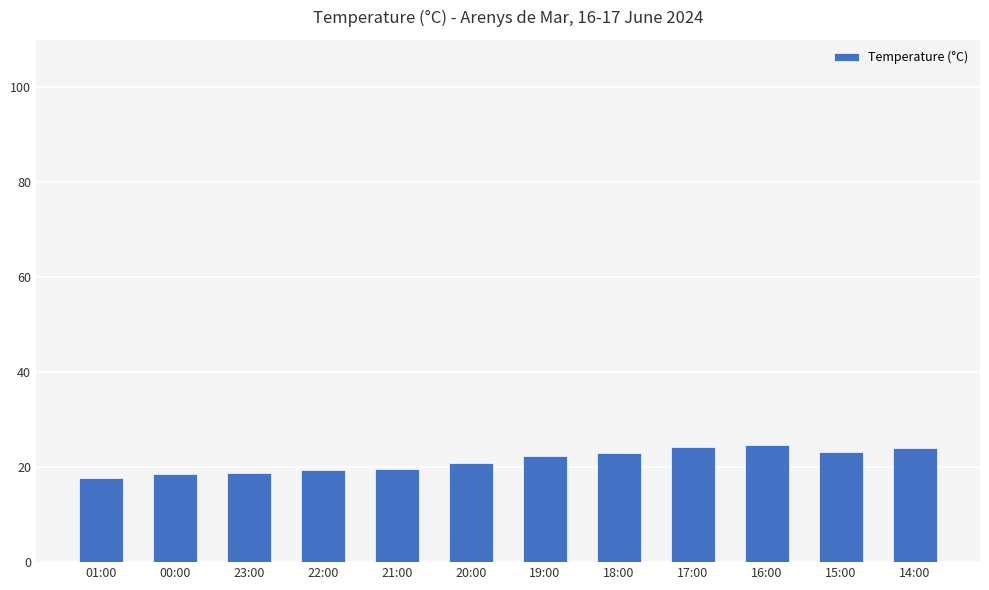

Does the chart contain stacked bars?

No